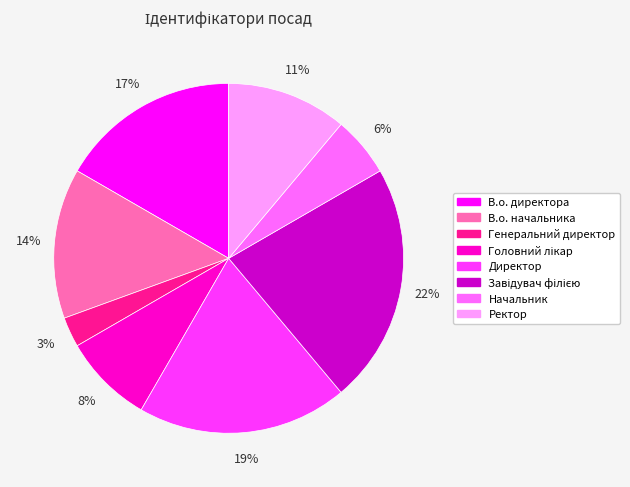

What is the ratio of the value at Начальник to the value at Генеральний директор?

2.0